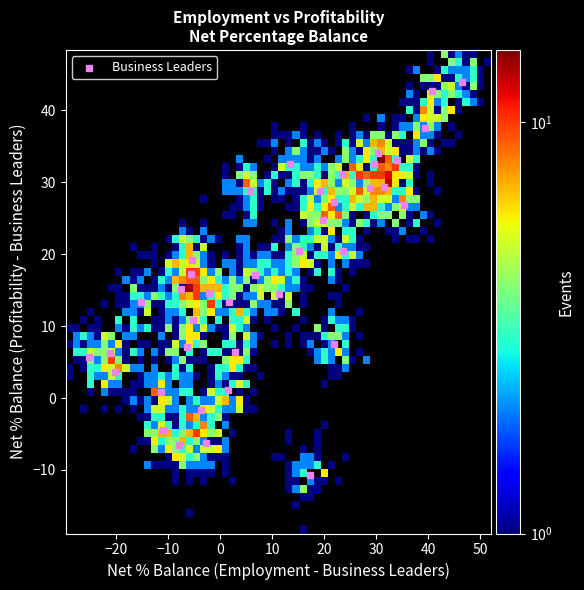

What is the range of X values (max minus min)?

71.7